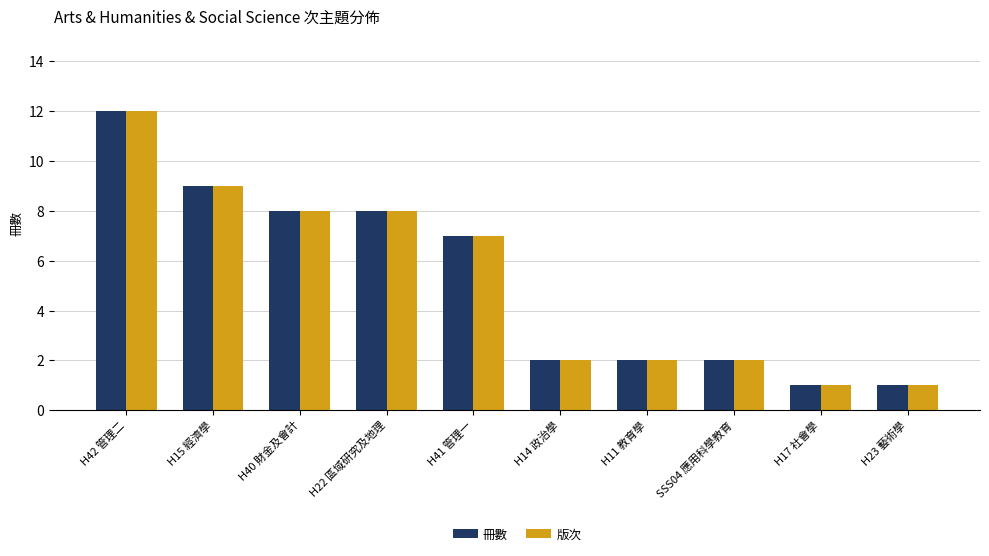

Which label corresponds to the largest value in the chart?

H42 管理二